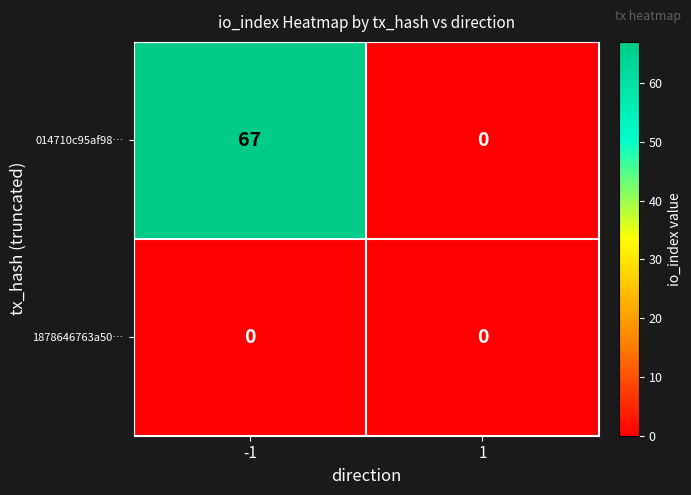

Reading left to right, list all the values displayed in this chart.

014710c95af98…: -1=67	1=0
1878646763a50…: -1=0	1=0